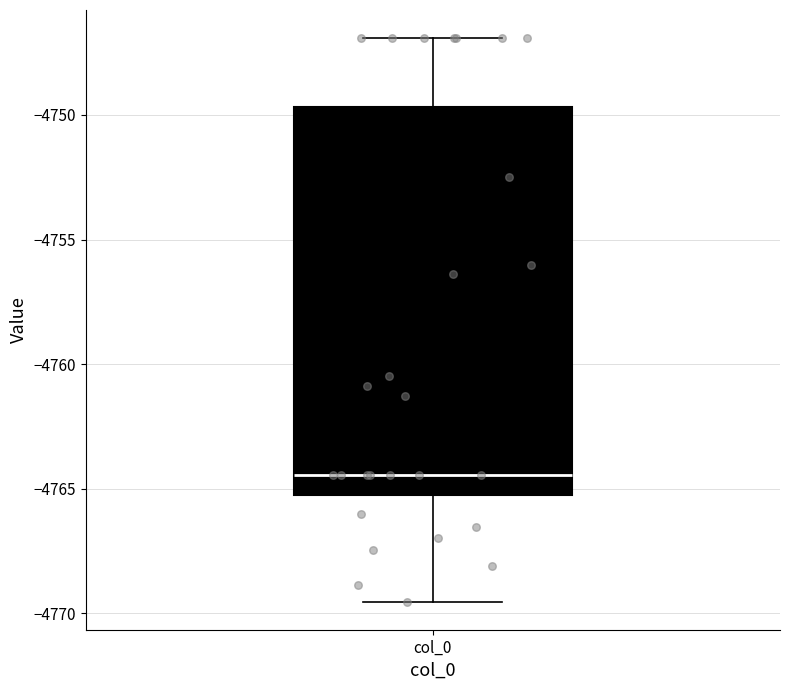

Read this box plot against the y-axis: the position of the median line, the range covered by the box, and the ends of both whiskers. The values are not printed on the chart, so give them approximately, as read against the axis.

median -4764.5, box -4765.0 to -4749.5, whiskers -4769.5 to -4747.0